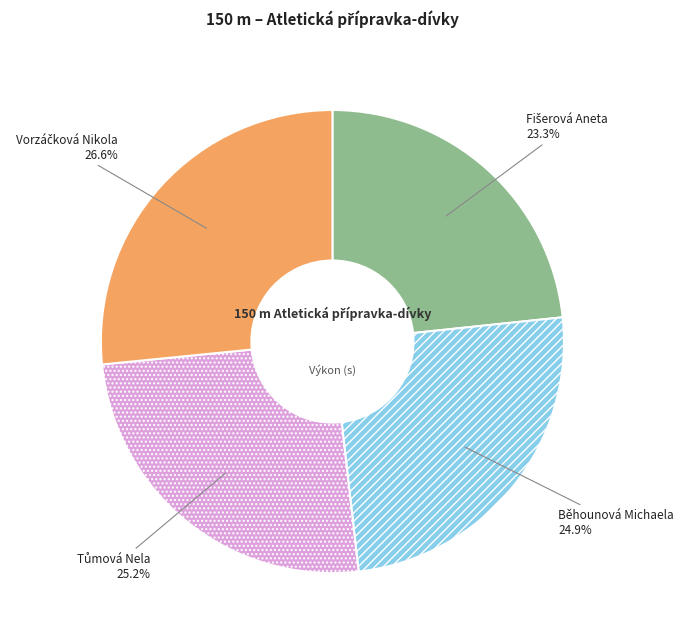

Count the number of slices in the pie.

4